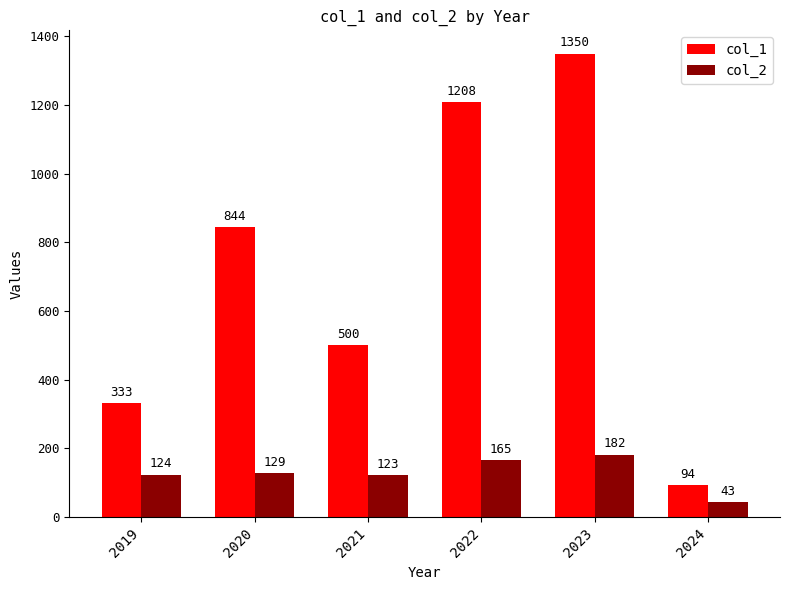

The col_1 series shows 1350 at 2023. True or false?

True